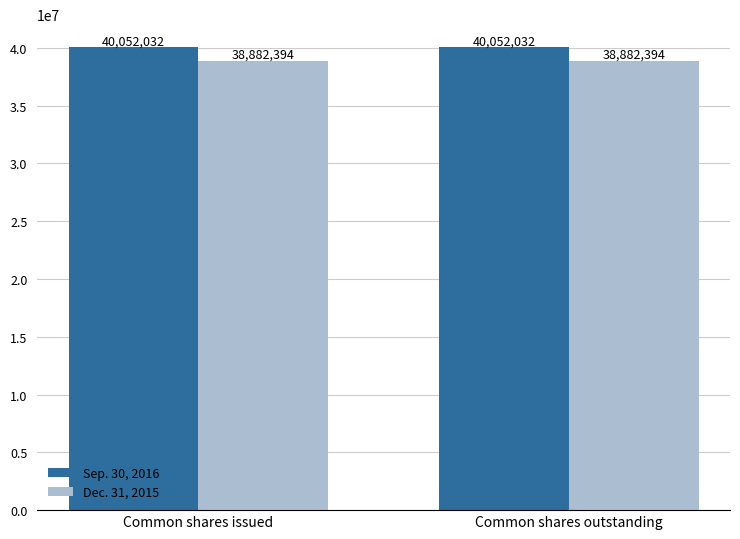

What is the minimum value for Dec. 31, 2015?

38882394